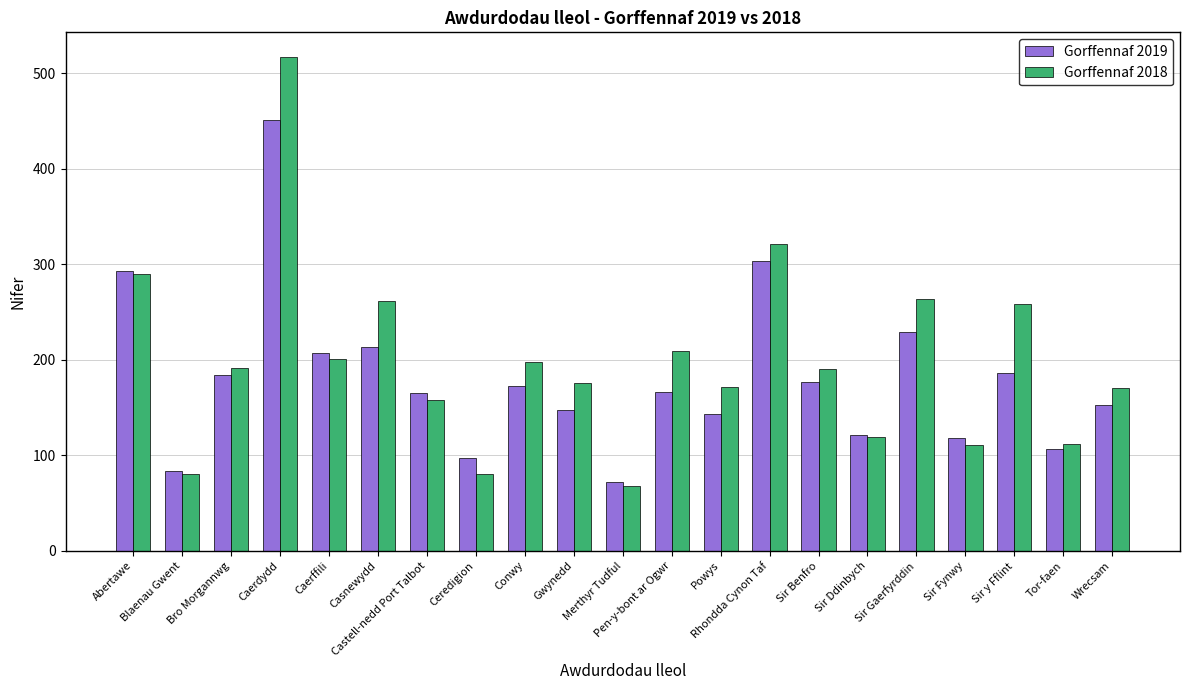

What is the sum of the Gorffennaf 2019 values at Gwynedd and Conwy?

320